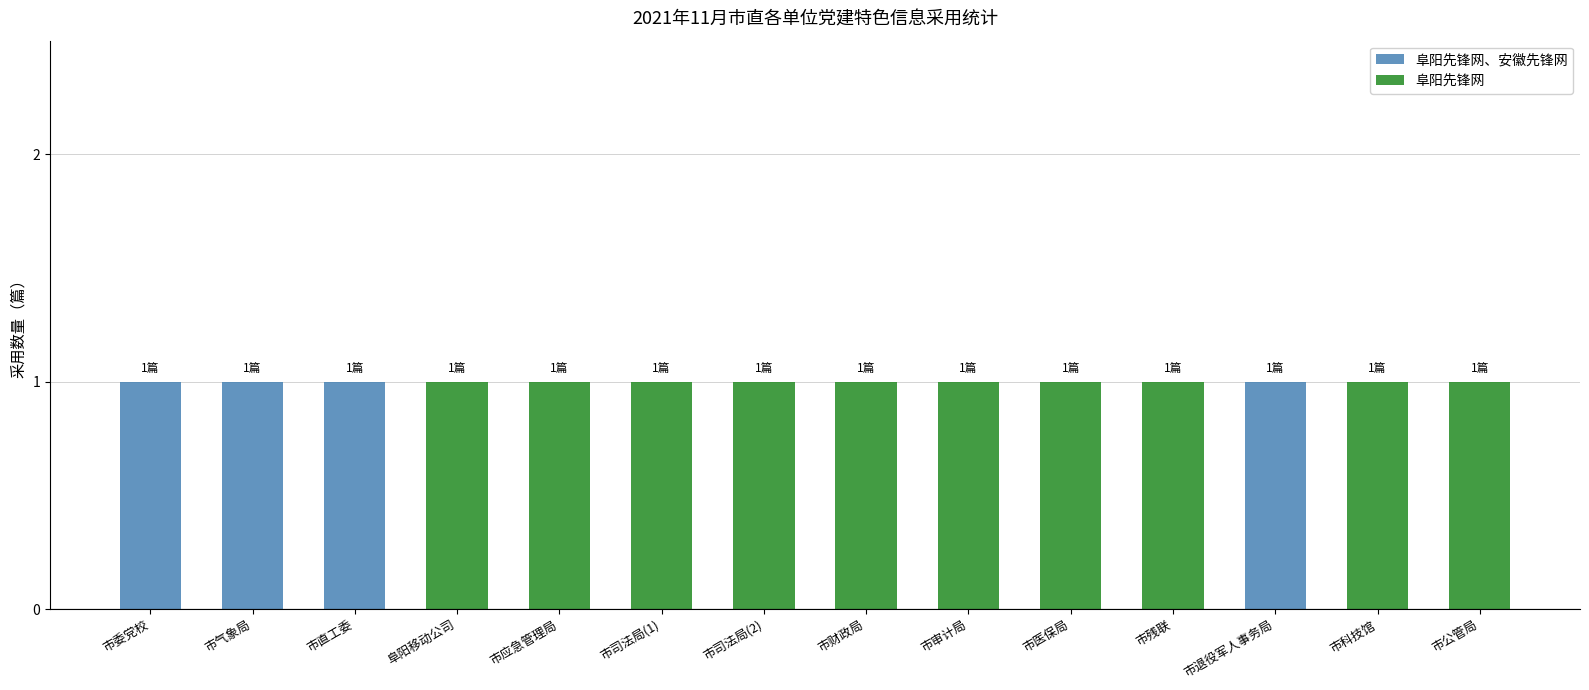

How many data points does each series have?

14